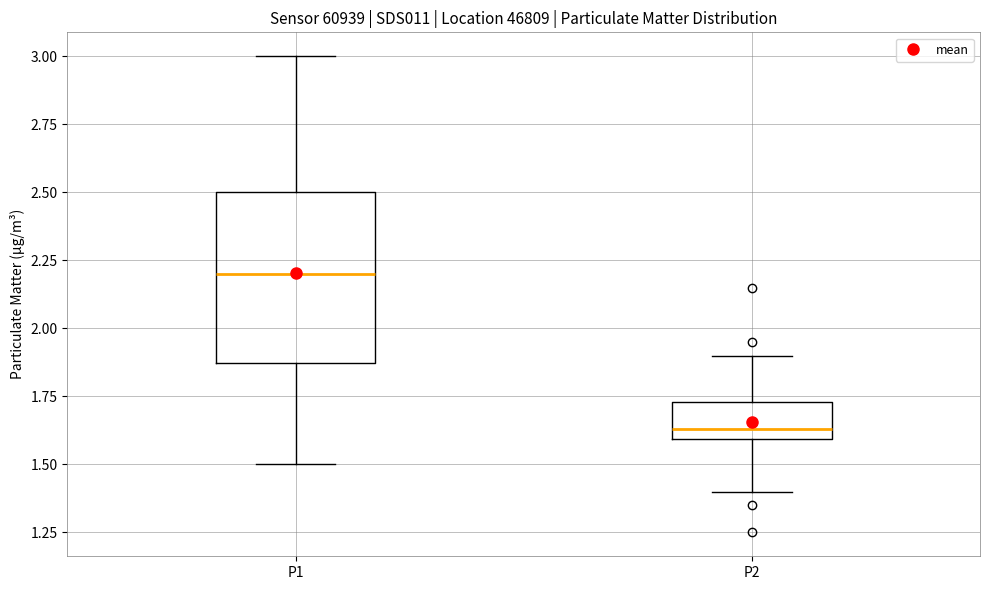

Reading left to right, transcribe this box plot: for each box, give where its median line is, the range the box spans, and where its two whiskers end, as read against the y-axis. The values are not printed on the chart, so give them approximately, as read against the axis.

P1: median 2.20, box 1.85 to 2.50, whiskers 1.50 to 3.00
P2: median 1.65, box 1.60 to 1.75, whiskers 1.40 to 1.90